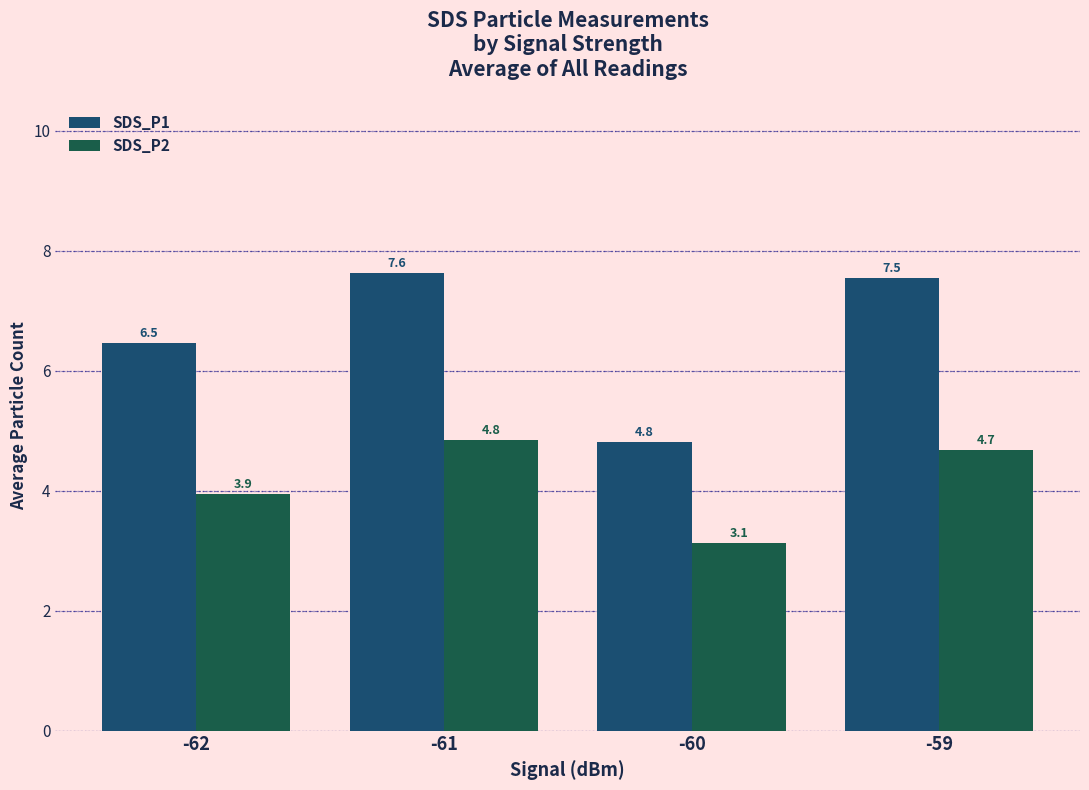

What is the difference between the highest and lowest values at -62?

2.5